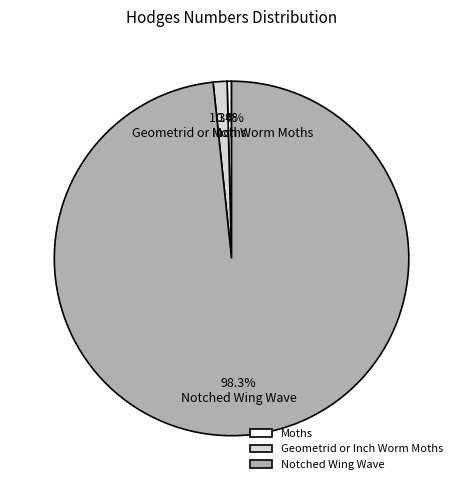

Rank the categories by value from lowest to highest.

Moths, Geometrid or Inch Worm Moths, Notched Wing Wave